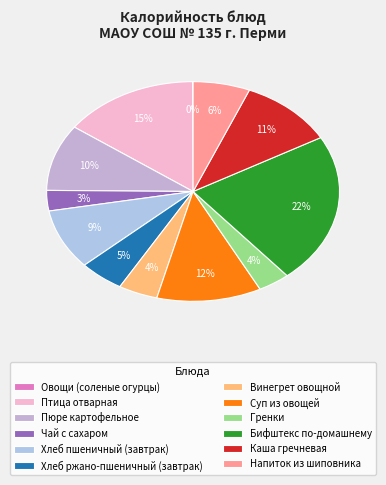

True or false: Каша гречневая accounts for 11% of the total.

True